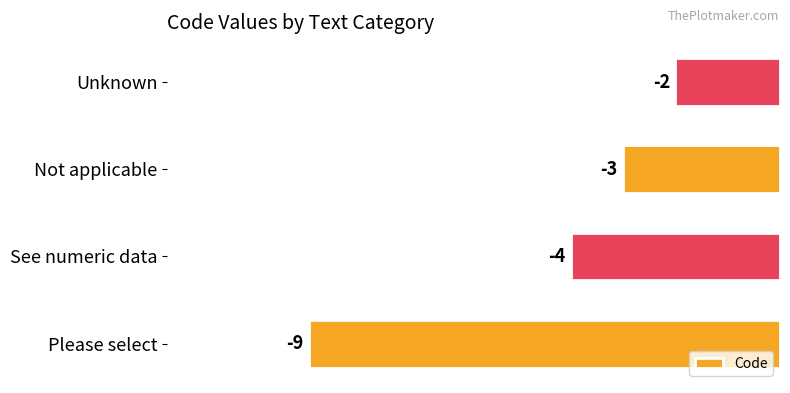

What is the change in value from Please select to Unknown?

+7